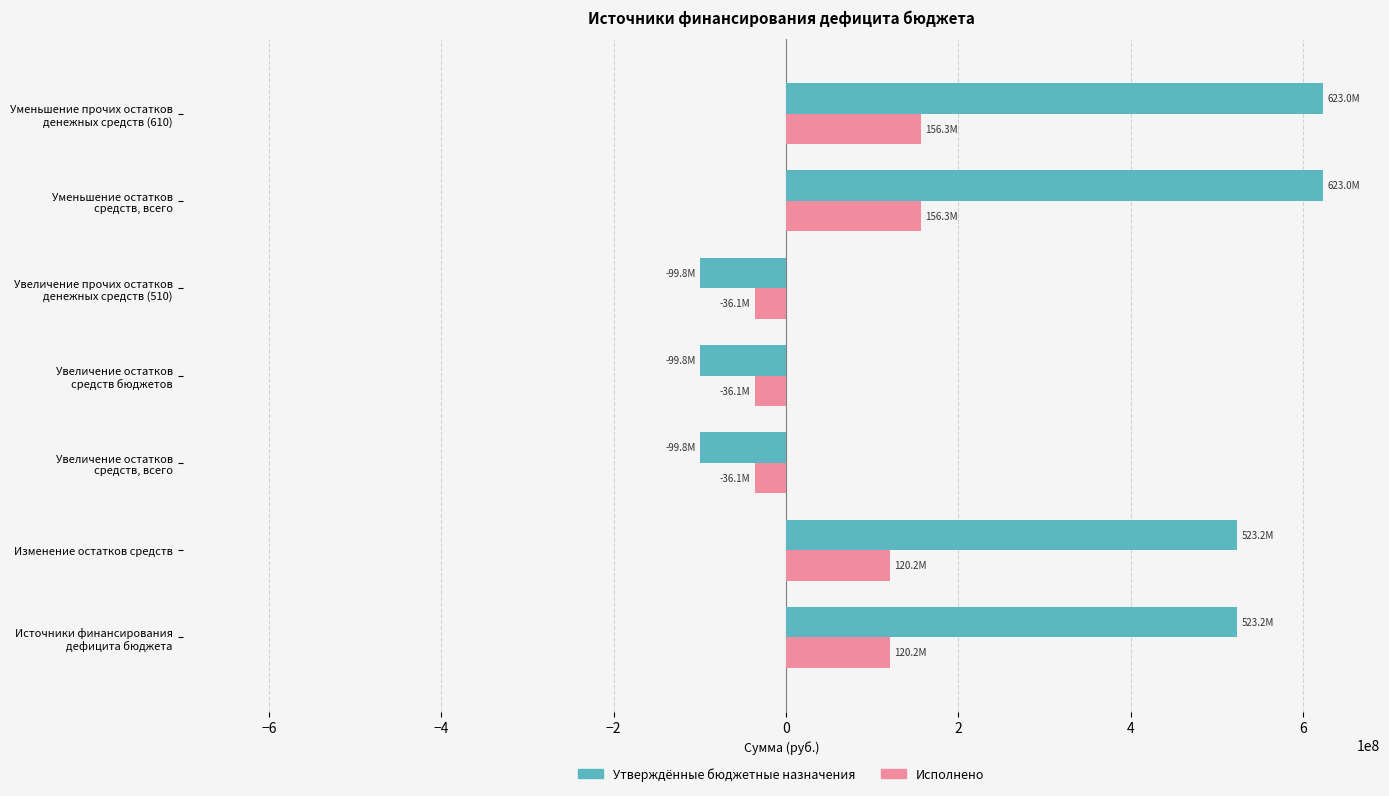

Between Уменьшение прочих остатков денежных средств (610) and Увеличение прочих остатков денежных средств (510), which is larger?

Уменьшение прочих остатков денежных средств (610)